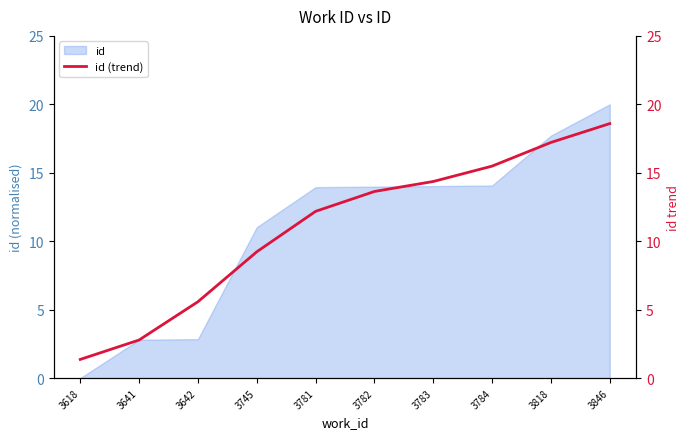

The chart shows a value of 3.2 at 3784. True or false?

False